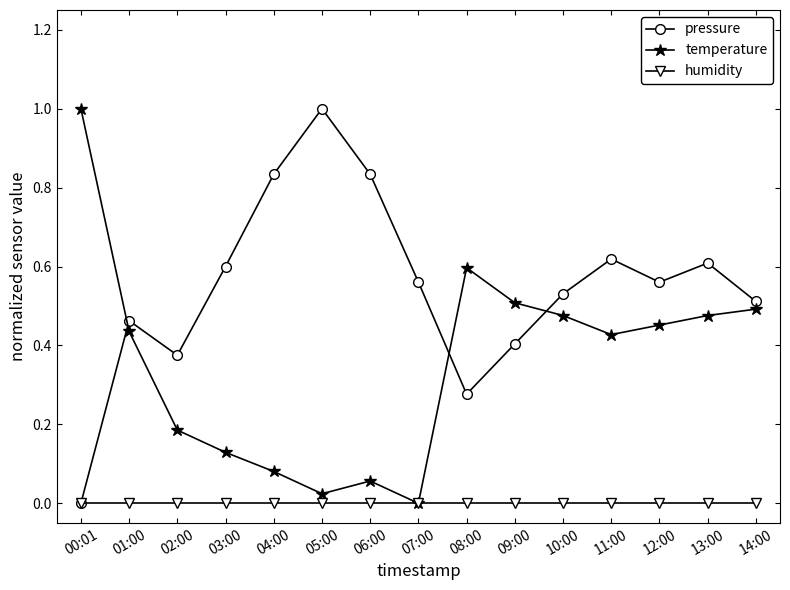

What is the difference between the maximum and minimum values in the temperature series?

1.0